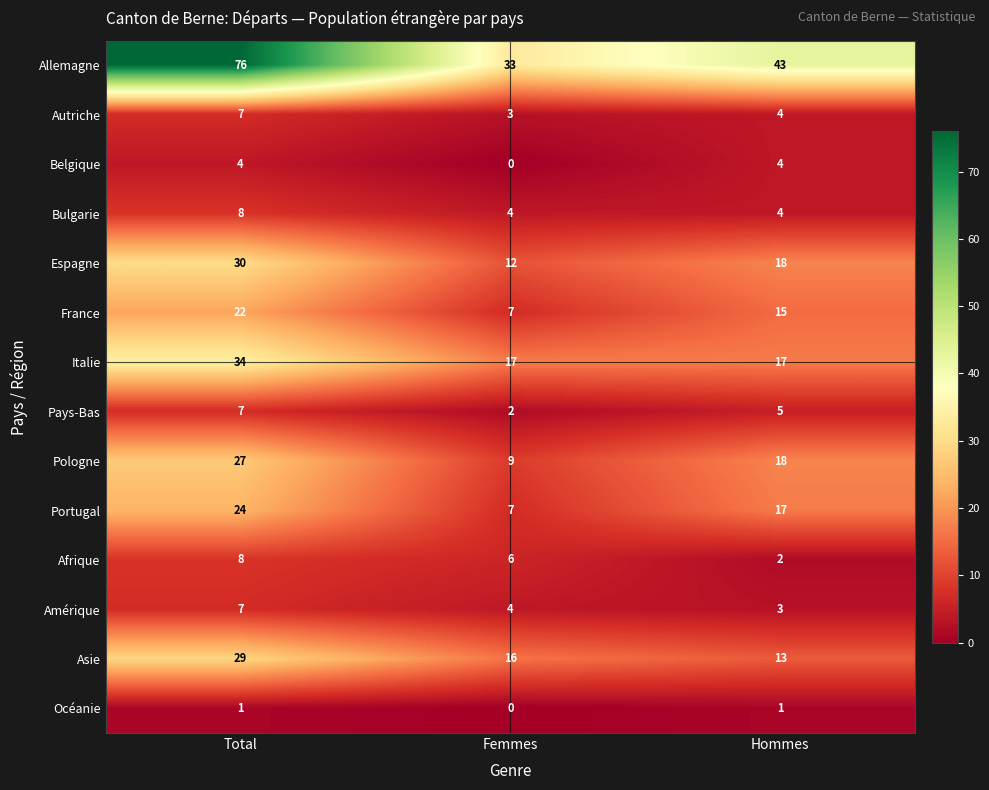

Where is Espagne nearest to the value 21?

Hommes